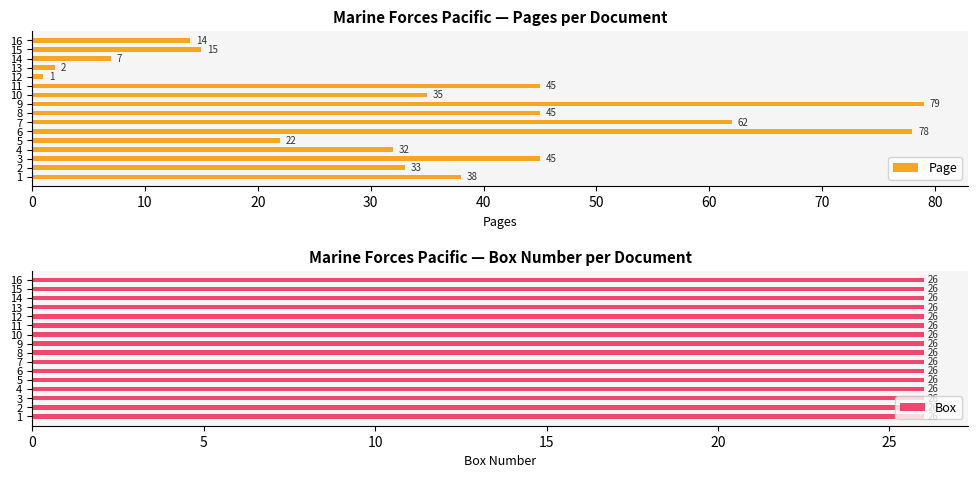

What is the difference between the maximum and minimum values in the Page series?

78